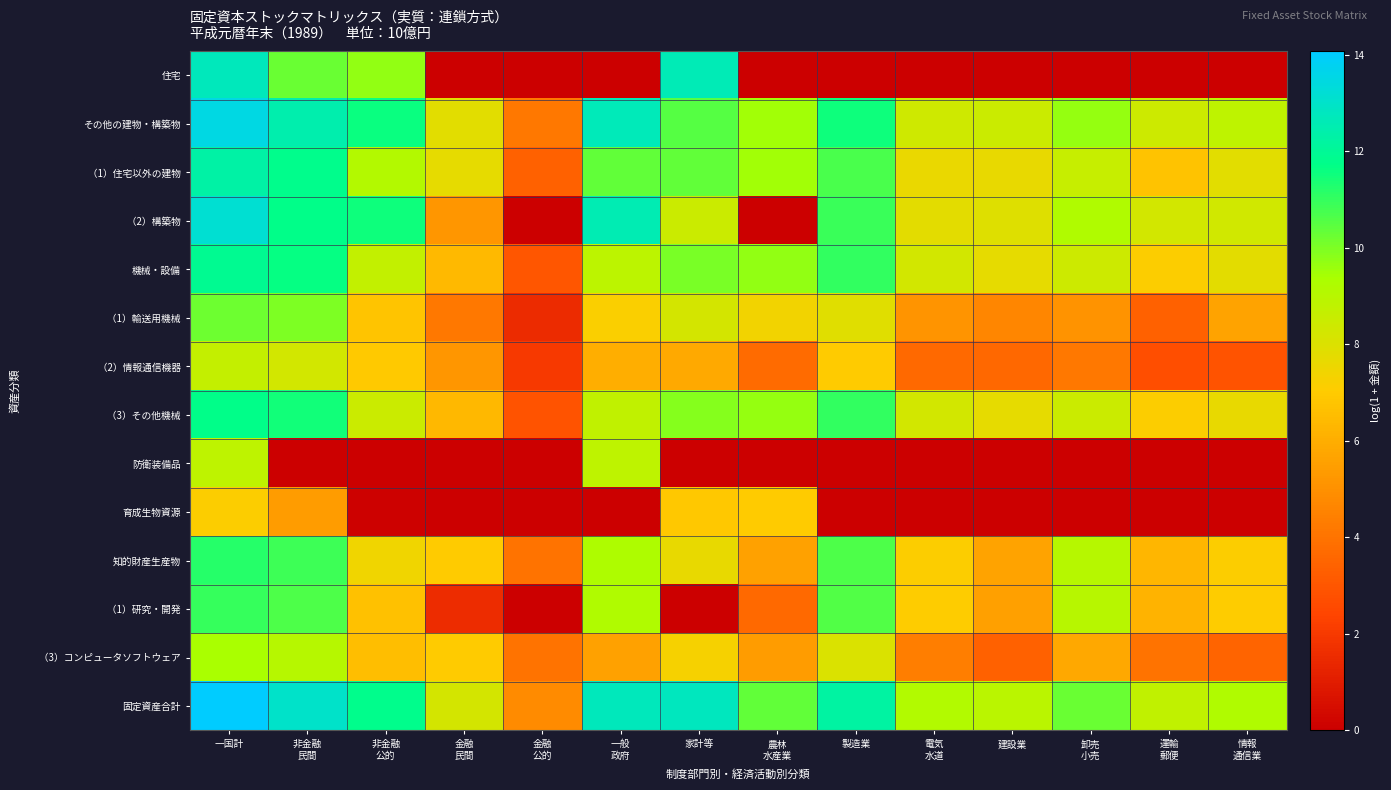

At which category does the chart reach its peak across all series?

一国計